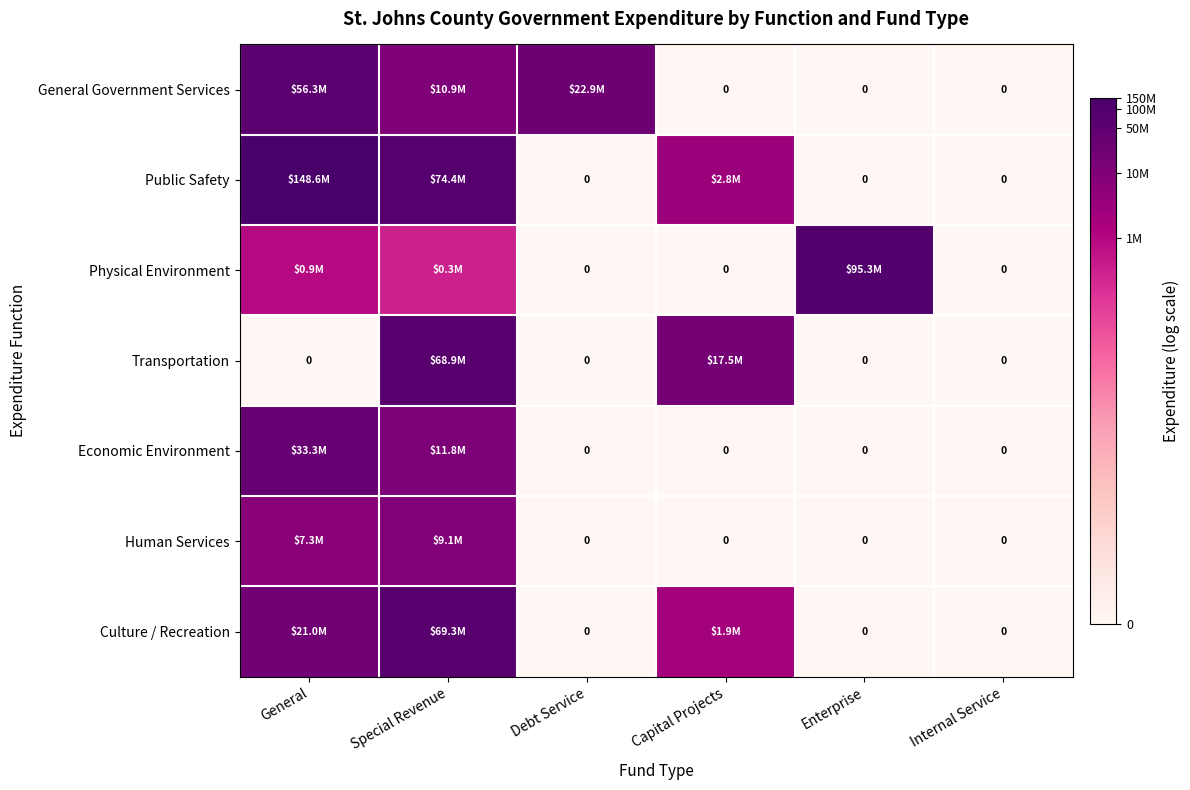

Between Capital Projects and Enterprise, which series saw the biggest shift?

Physical Environment